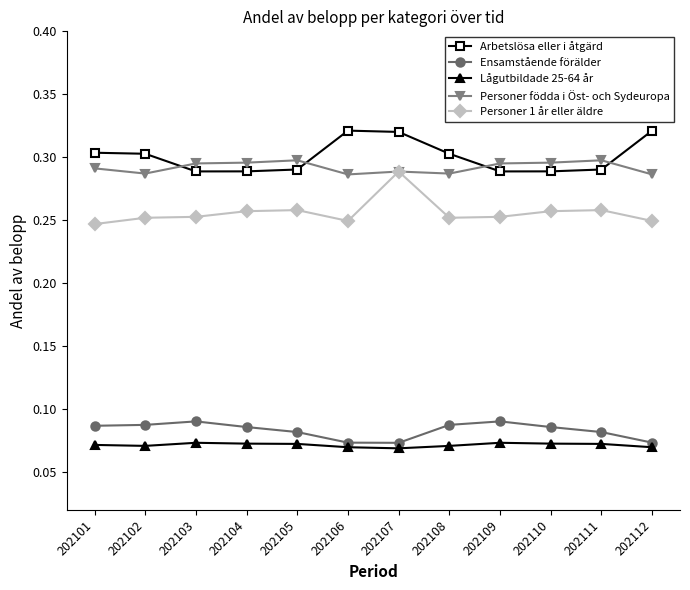

True or false: Arbetslösa eller i åtgärd has more than 0 points higher than both neighbors.

True